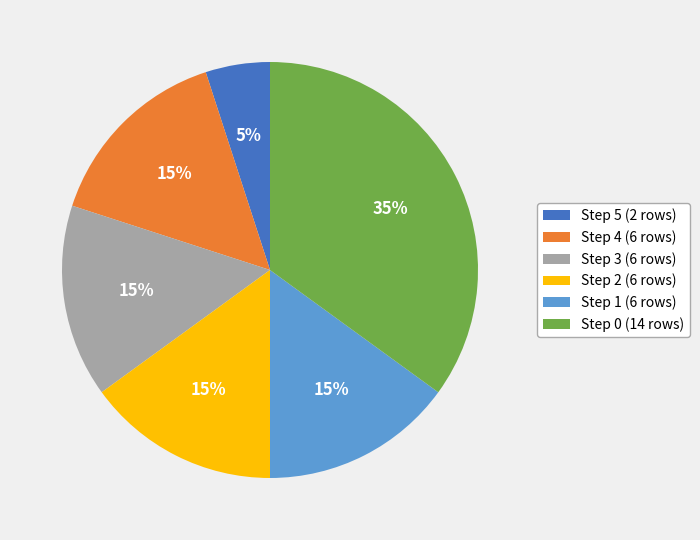

Does Step 2 represent more than half of the total?

No